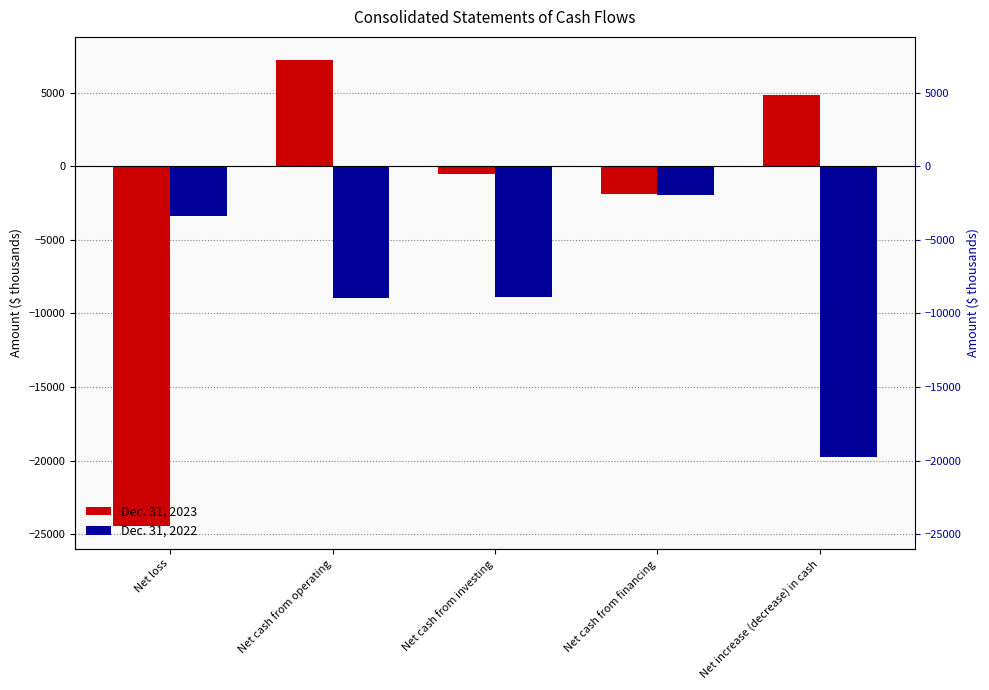

What position from the right is Net cash from operating?

4